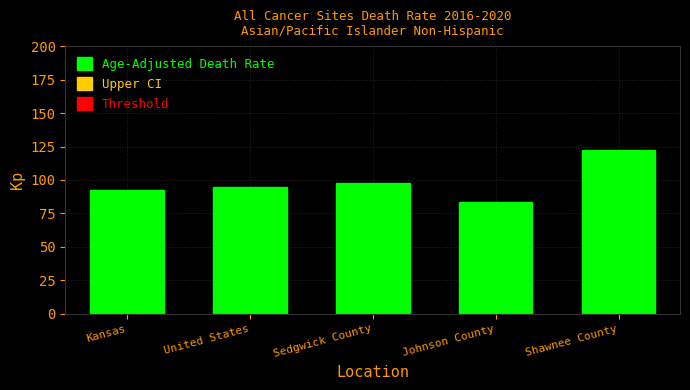

What is the label of the 4th bar from the right?

United States